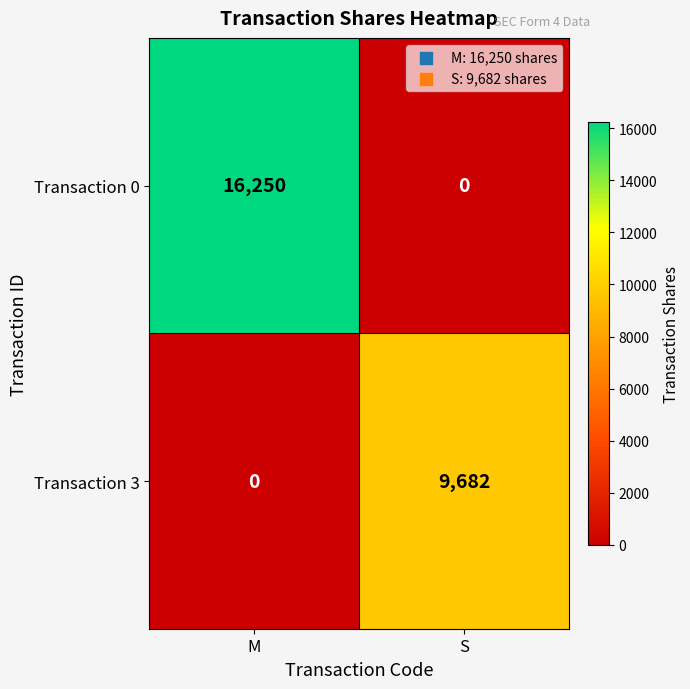

Which series has the largest range (max minus min)?

Transaction 0